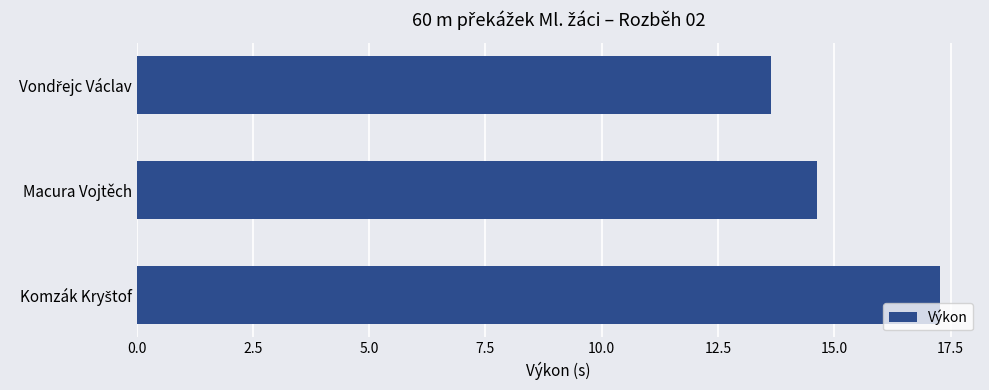

Where is the data nearest to the value 15?

Macura Vojtěch